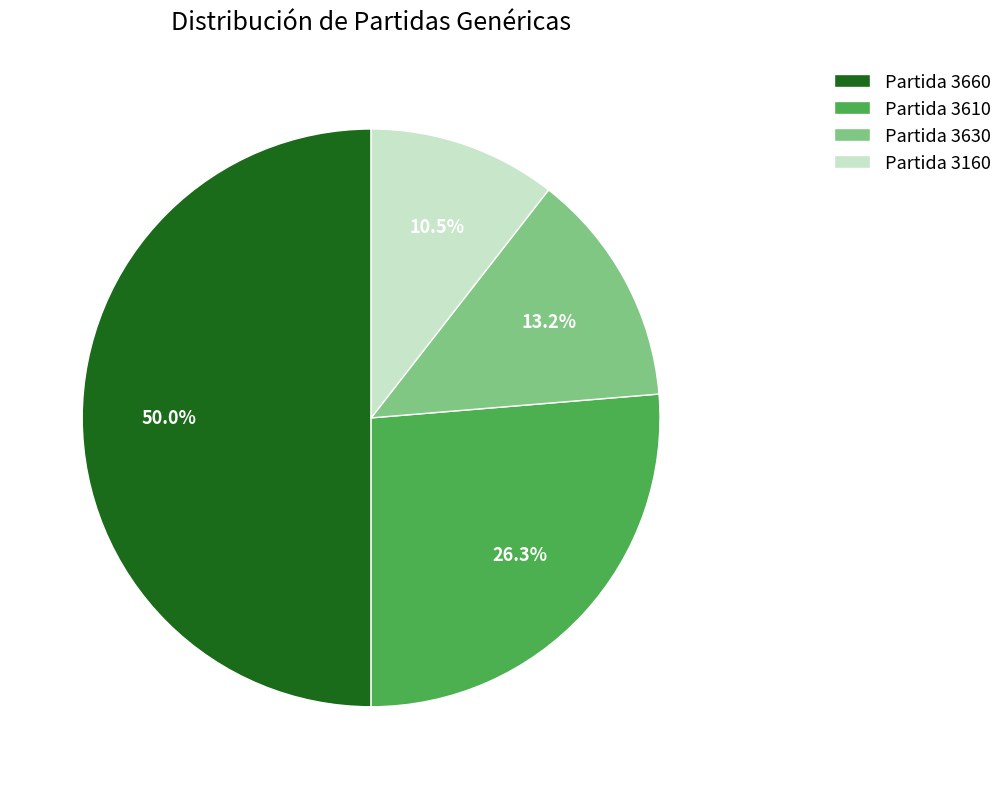

Is Partida 3160 the majority of the pie?

No